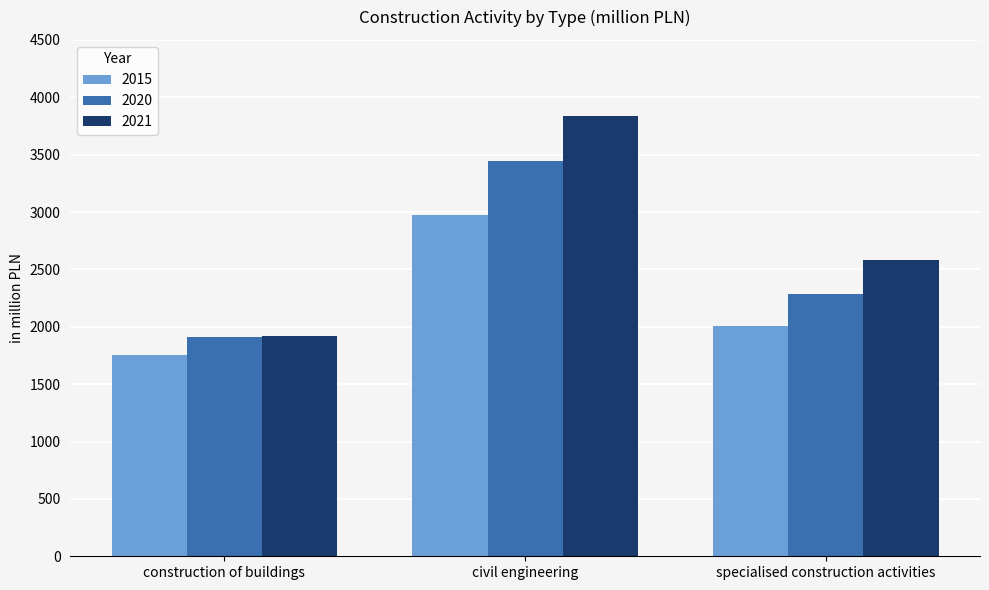

The 2021 series shows 979.3 at construction of buildings. True or false?

False